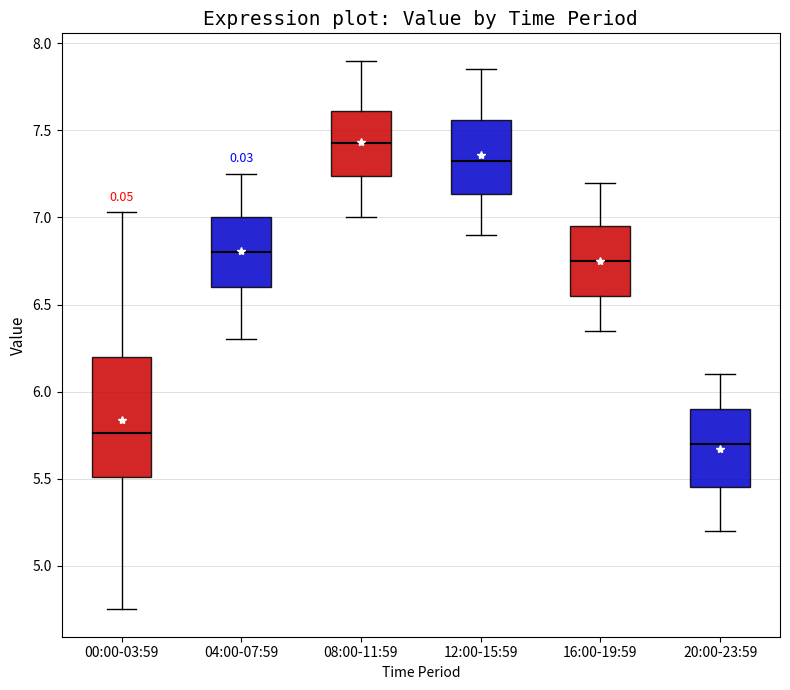

Comparing the boxes themselves (not the whiskers), which one is the tallest?

00:00-03:59